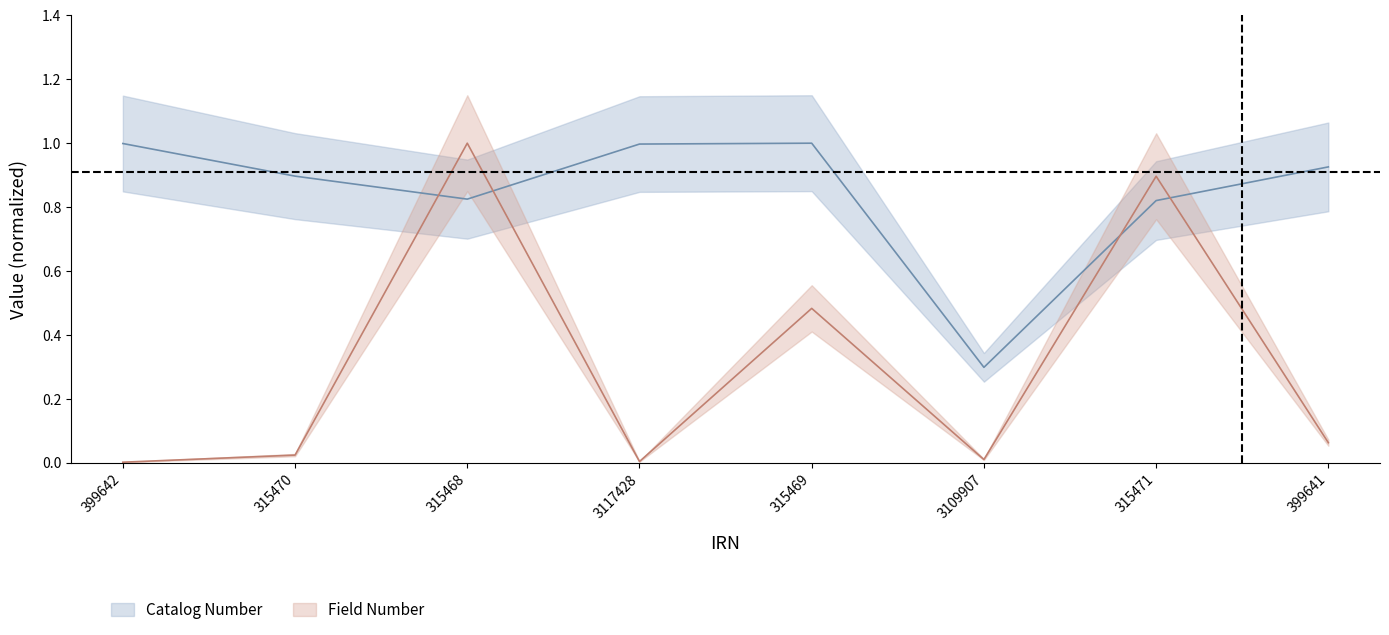

Reading right to left, extract all data points from this chart.

Catalog Number: 399641=0.9	315471=0.8	3109907=0.3	315469=1.0	3117428=1.0	315468=0.8	315470=0.9	399642=1.0
Field Number: 399641=0.1	315471=0.9	3109907=0.0	315469=0.5	3117428=0.0	315468=1.0	315470=0.0	399642=0.0